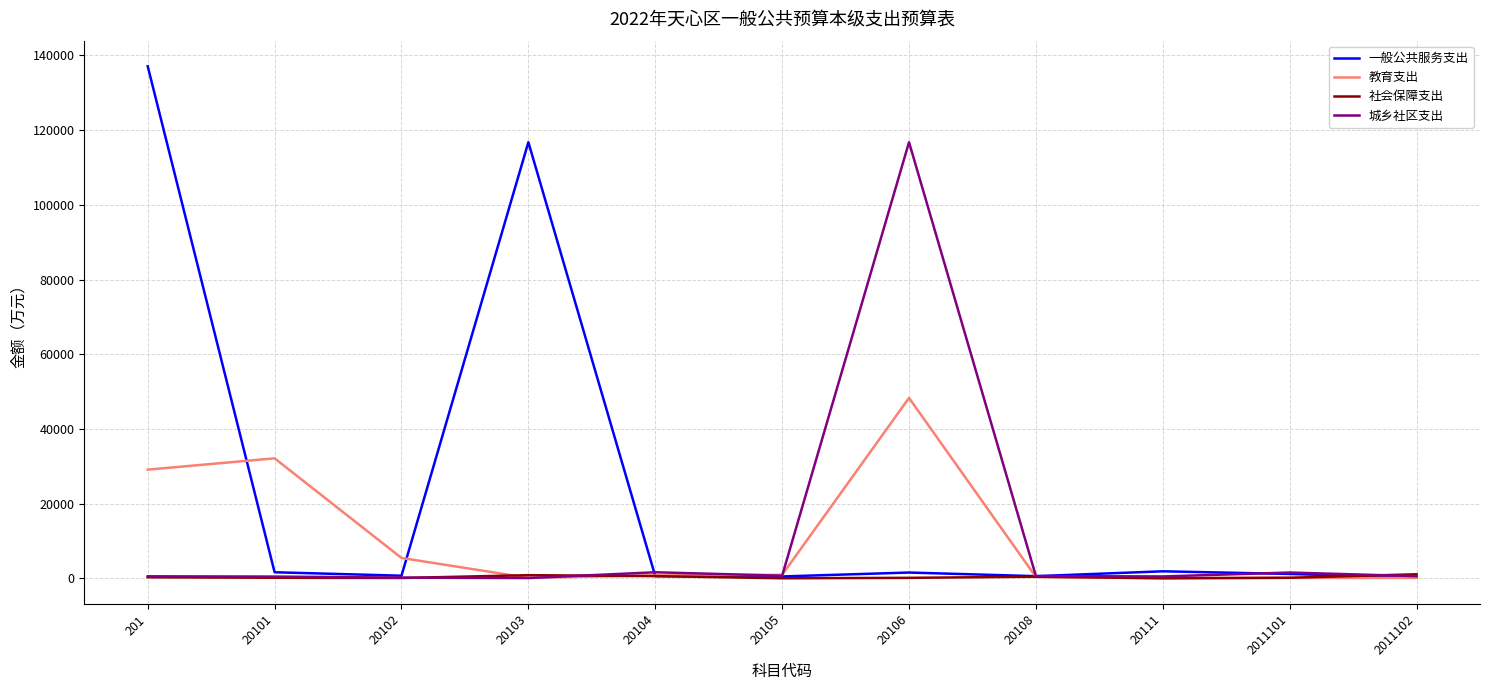

What is the approximate value of 教育支出 at 20108?

341